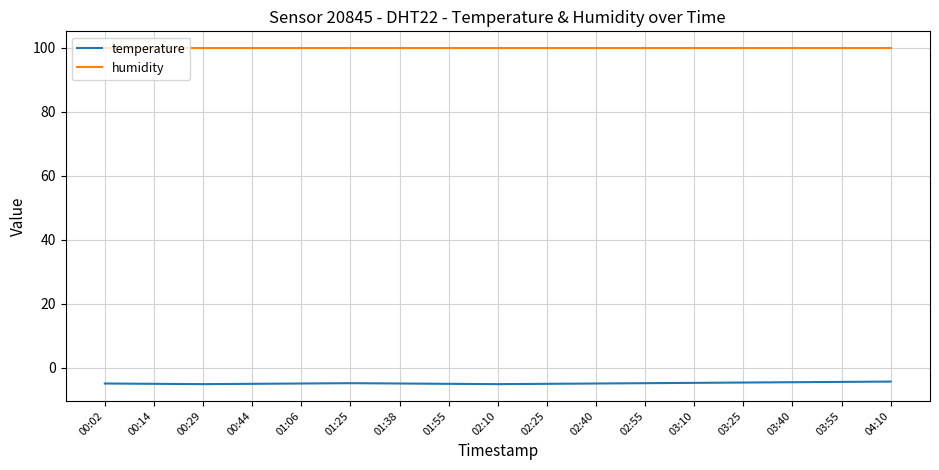

What is the difference between the highest and lowest values at 02:40?

104.9